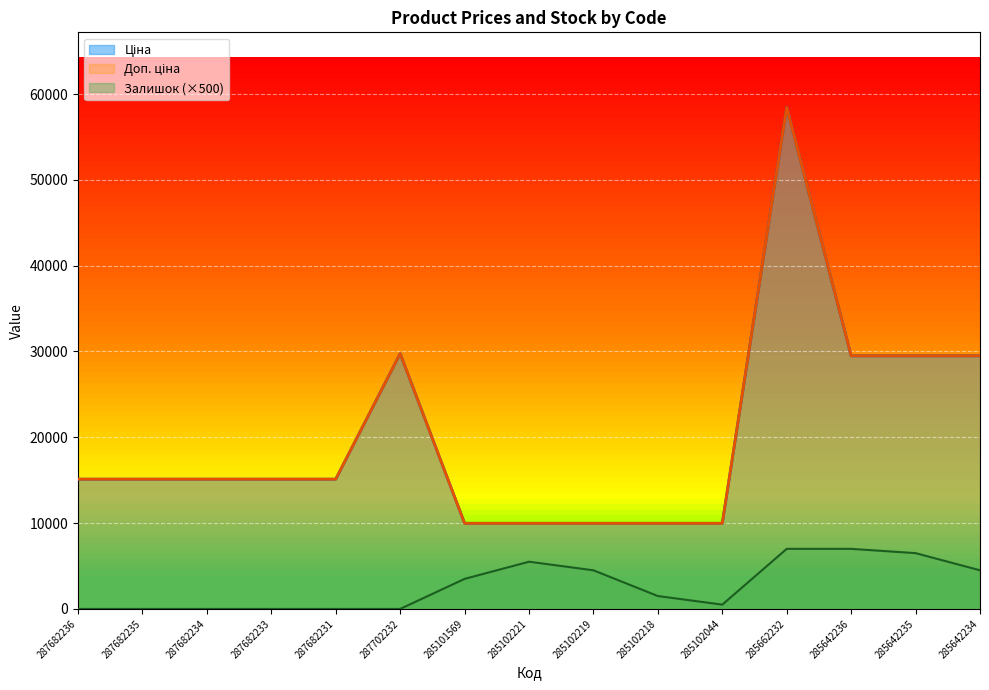

Reading left to right, list all the values displayed in this chart.

Ціна: 287682236=15120.0	287682235=15120.0	287682234=15120.0	287682233=15120.0	287682231=15120.0	287702232=29747.2	285101569=9975.0	285102221=9975.0	285102219=9975.0	285102218=9975.0	285102044=9975.0	285662232=58426.5	285642236=29491.5	285642235=29491.5	285642234=29491.5
Доп. ціна: 287682236=15120.0	287682235=15120.0	287682234=15120.0	287682233=15120.0	287682231=15120.0	287702232=29747.2	285101569=9975.0	285102221=9975.0	285102219=9975.0	285102218=9975.0	285102044=9975.0	285662232=58426.5	285642236=29491.5	285642235=29491.5	285642234=29491.5
Залишок: 287682236=0.0	287682235=0.0	287682234=0.0	287682233=0.0	287682231=0.0	287702232=0.0	285101569=3500.0	285102221=5500.0	285102219=4500.0	285102218=1500.0	285102044=500.0	285662232=7000.0	285642236=7000.0	285642235=6500.0	285642234=4500.0